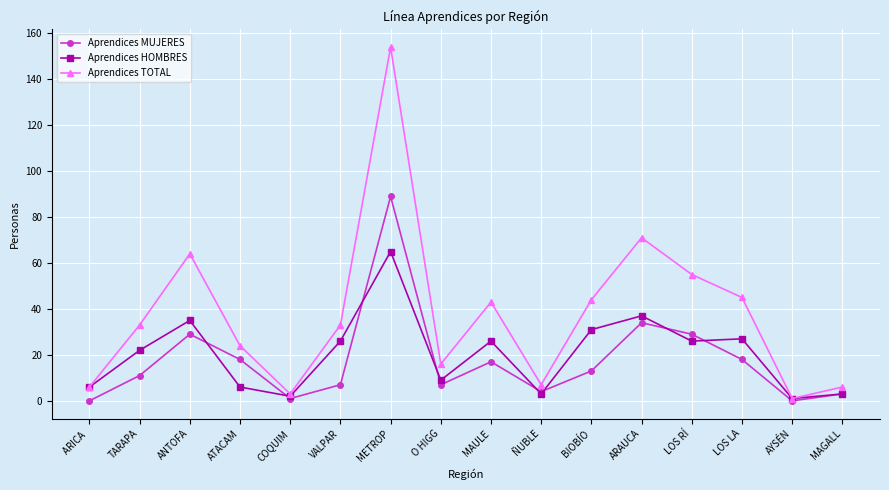

What is the maximum value shown in the chart?

154